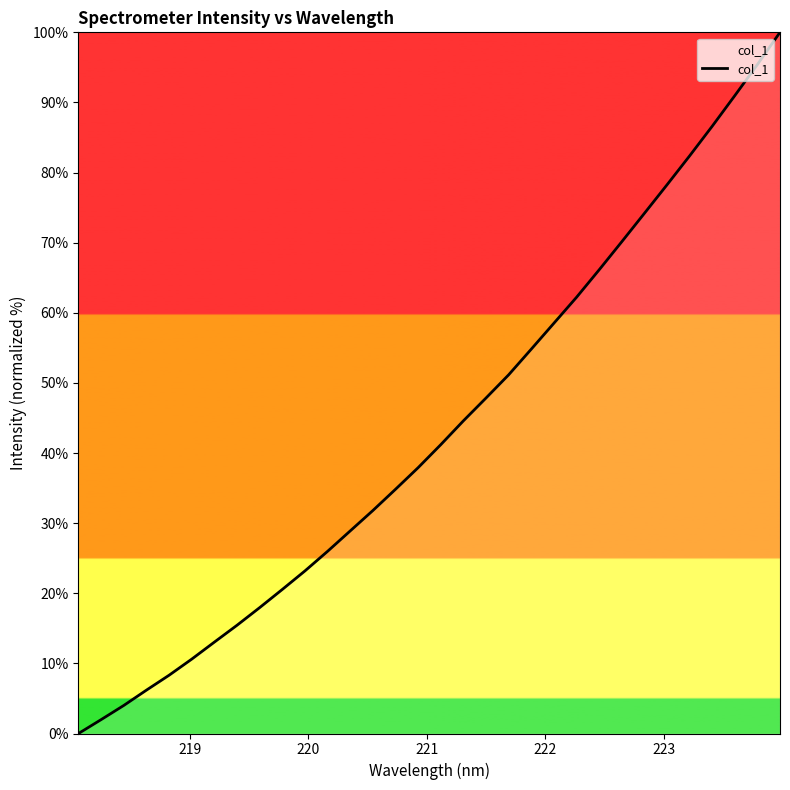

Reading right to left, extract all data points from this chart.

100.0	95.4	91.0	86.6	82.4	78.2	74.2	70.1	66.1	62.2	58.5	54.8	51.2	47.9	44.6	41.2	37.9	34.8	31.8	28.9	26.0	23.2	20.6	18.0	15.4	13.0	10.6	8.3	6.2	4.0	2.0	0.0